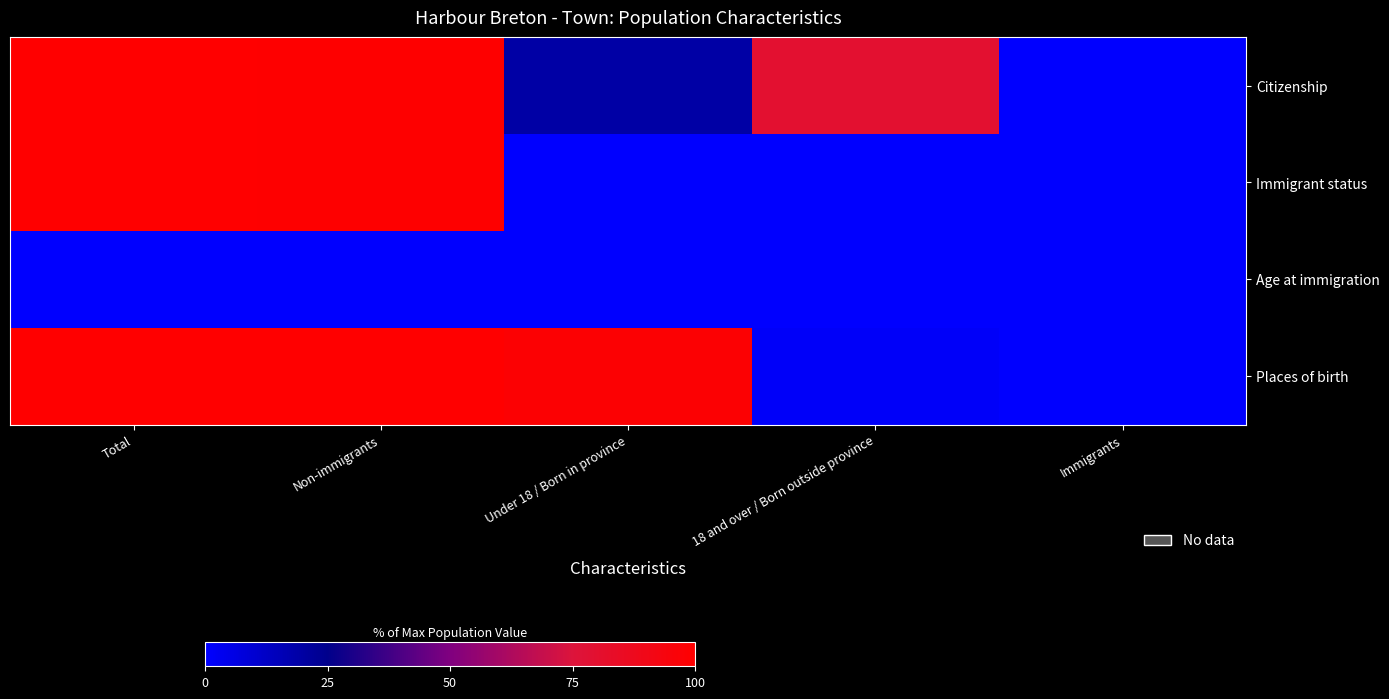

Which series has the largest range (max minus min)?

Immigrant status